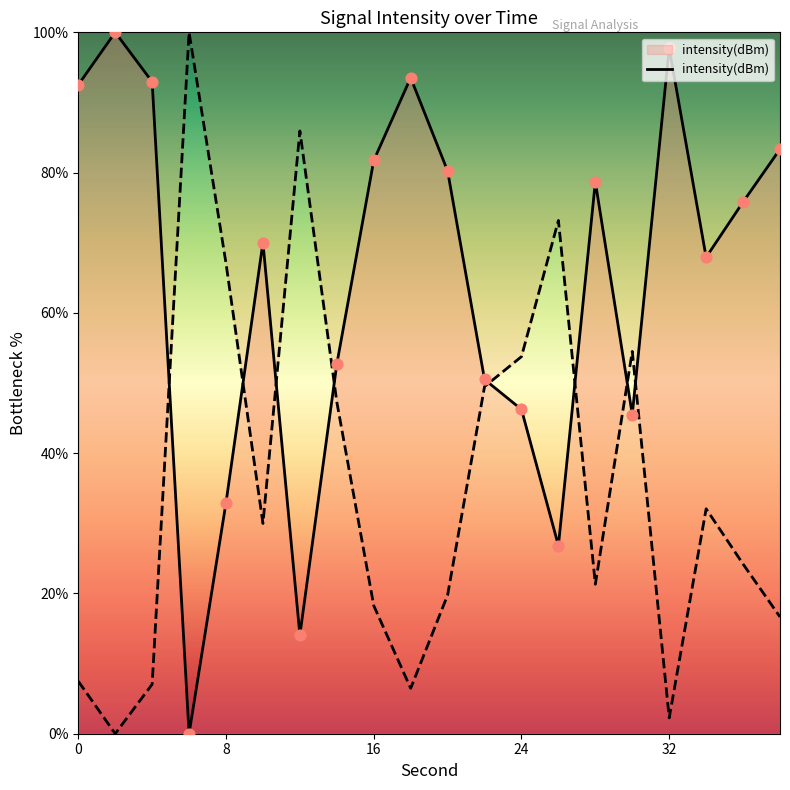

What is the ratio of the value at 22 to the value at 36?

0.7